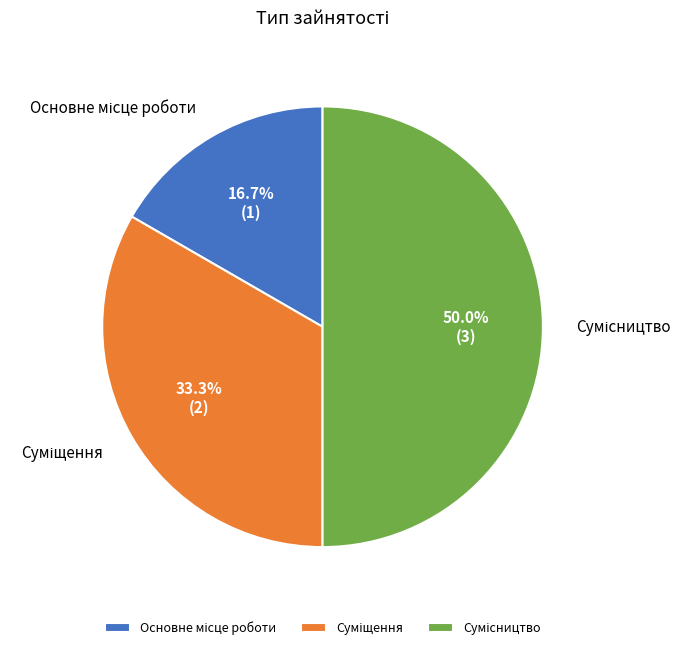

How many slices are in this pie chart?

3